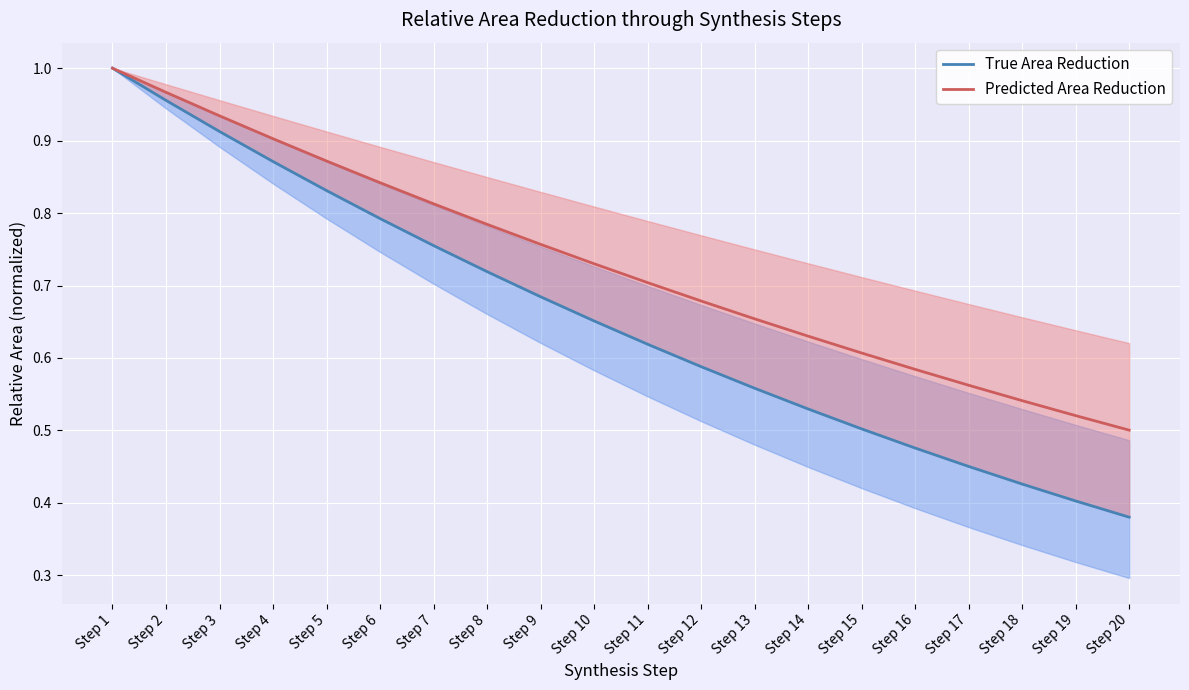

True or false: True Area Reduction has a value of 0.2 at Step 5.

False